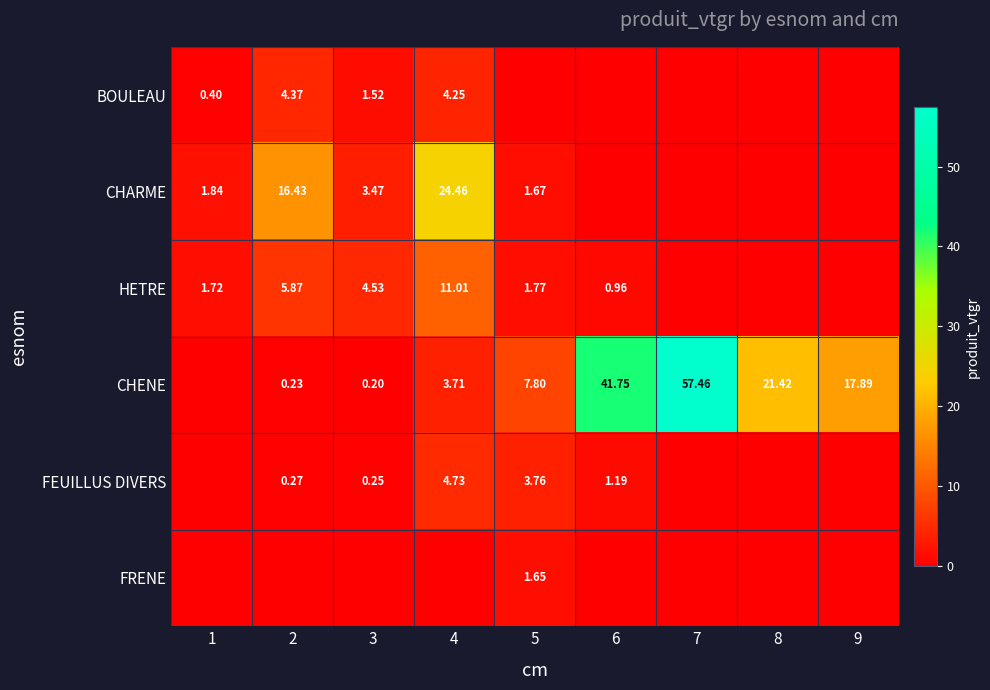

How many values in CHARME are above zero?

5